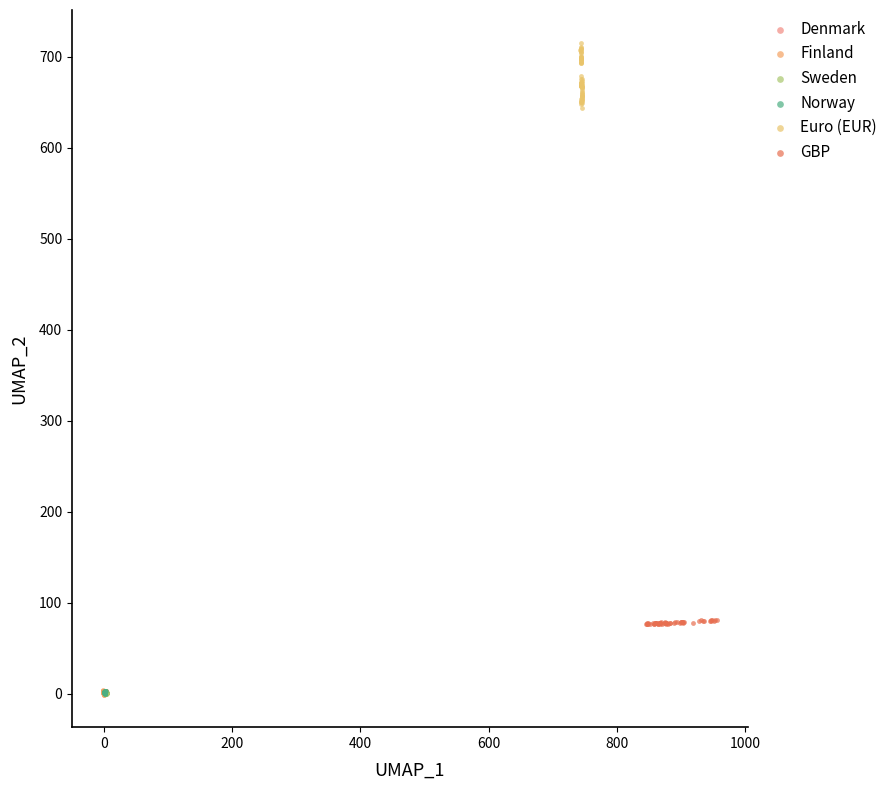

Which series has the widest spread of Y values?

Euro (EUR)